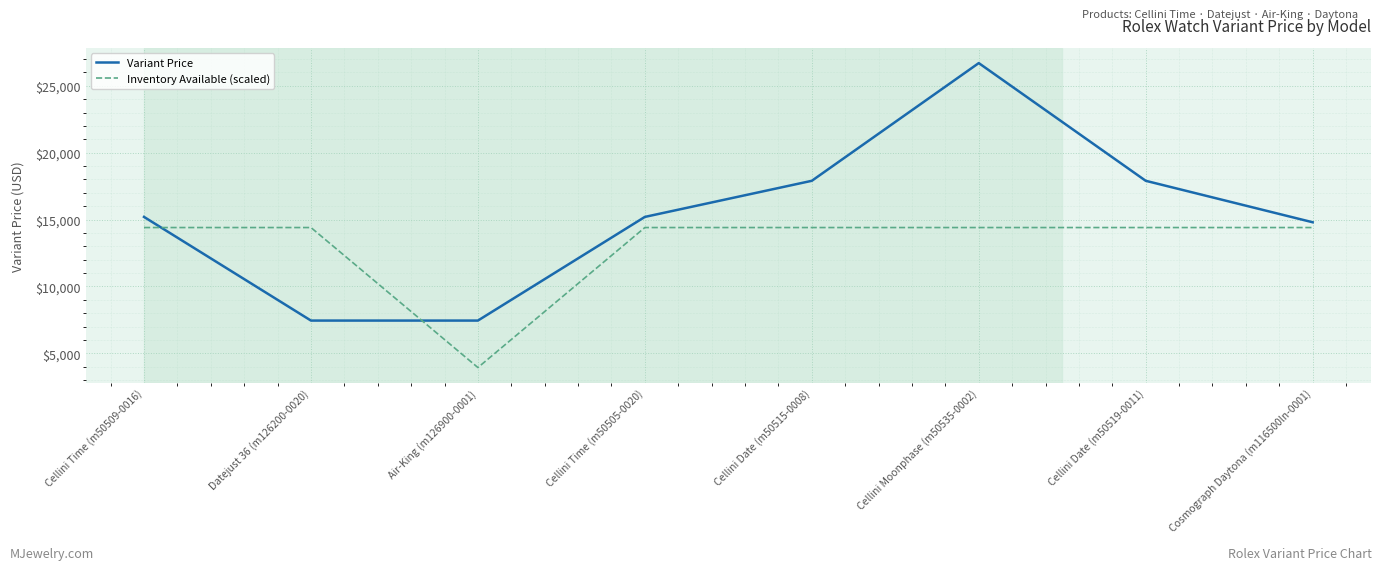

At which category does the chart reach its minimum across all series?

Air-King (m126900-0001)